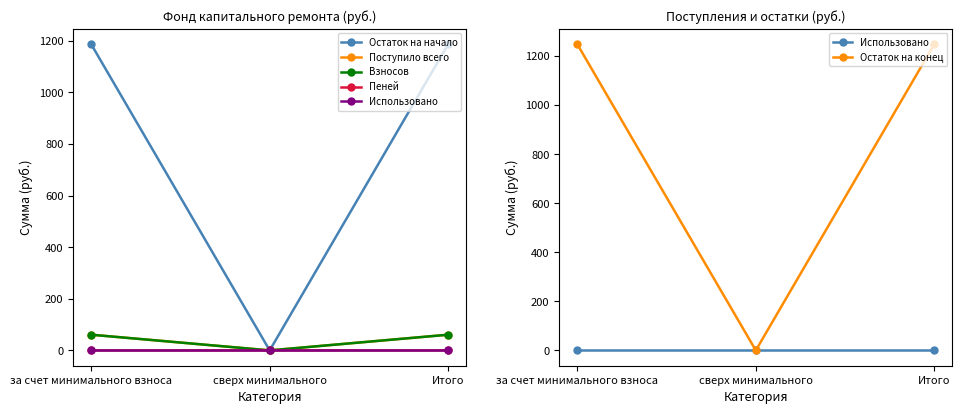

Does the chart display data point markers on the line(s)?

Yes